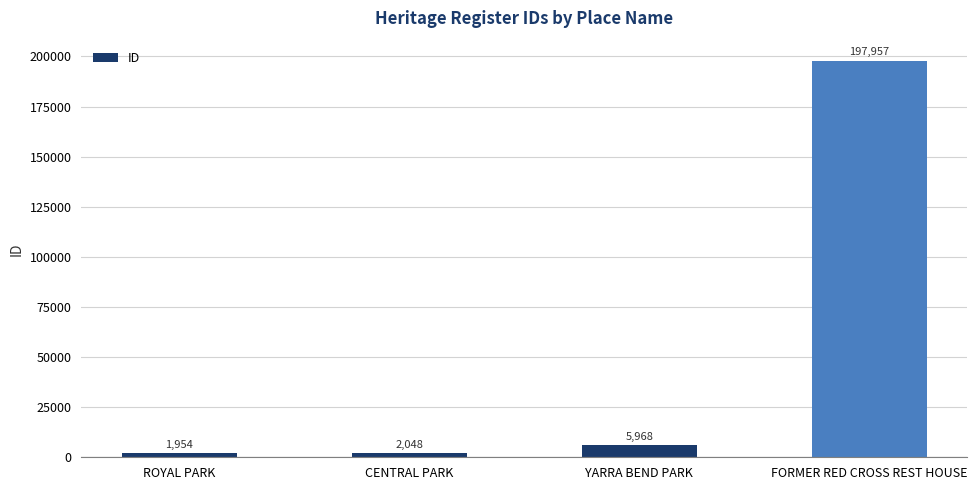

What is the difference between the values at CENTRAL PARK and YARRA BEND PARK?

3920